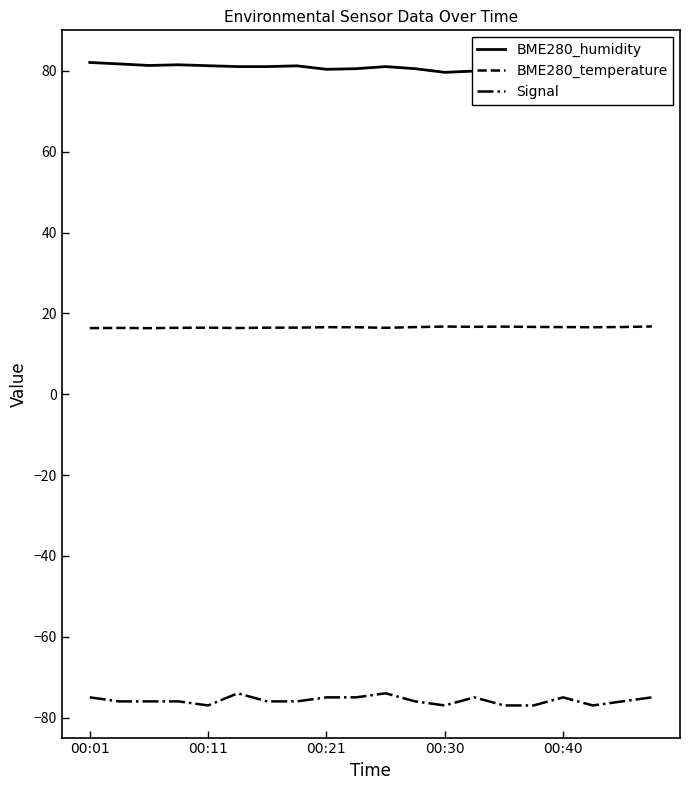

True or false: BME280_humidity and Signal cross at least once.

False